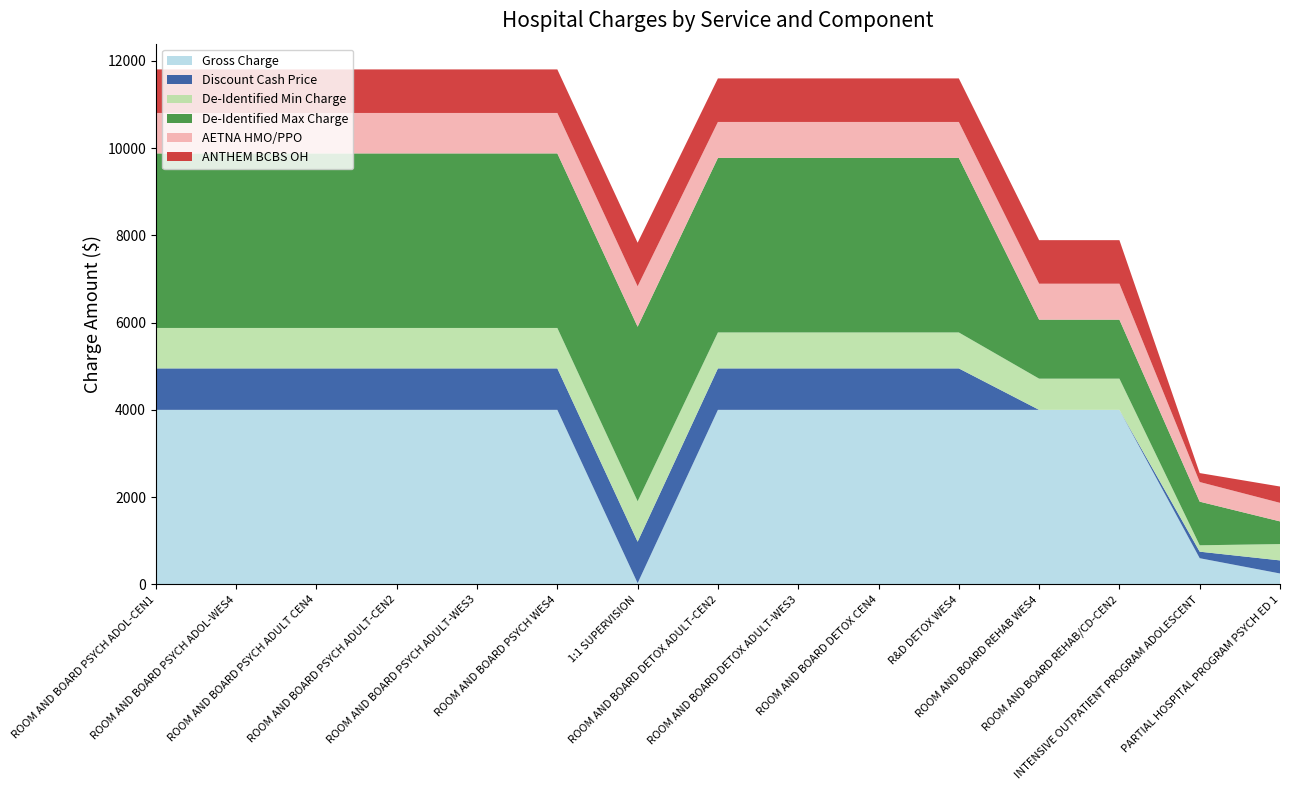

Reading left to right, what are all the values shown in this chart?

Gross Charge: 4000.0	4000.0	4000.0	4000.0	4000.0	4000.0	28.0	4000.0	4000.0	4000.0	4000.0	4000.0	4000.0	600.0	250.0
Discount Cash Price: 950.0	950.0	950.0	950.0	950.0	950.0	950.0	950.0	950.0	950.0	950.0	0.0	0.0	150.0	300.0
De-Identified Min Charge: 927.0	927.0	927.0	927.0	927.0	927.0	927.0	824.0	824.0	824.0	824.0	715.0	715.0	146.3	374.0
De-Identified Max Charge: 4000.0	4000.0	4000.0	4000.0	4000.0	4000.0	4000.0	4000.0	4000.0	4000.0	4000.0	1352.0	1352.0	1000.0	520.0
AETNA HMO/PPO: 927.0	927.0	927.0	927.0	927.0	927.0	927.0	824.0	824.0	824.0	824.0	824.0	824.0	450.0	425.0
ANTHEM BCBS OH: 998.0	998.0	998.0	998.0	998.0	998.0	998.0	998.0	998.0	998.0	998.0	998.0	998.0	205.0	374.0